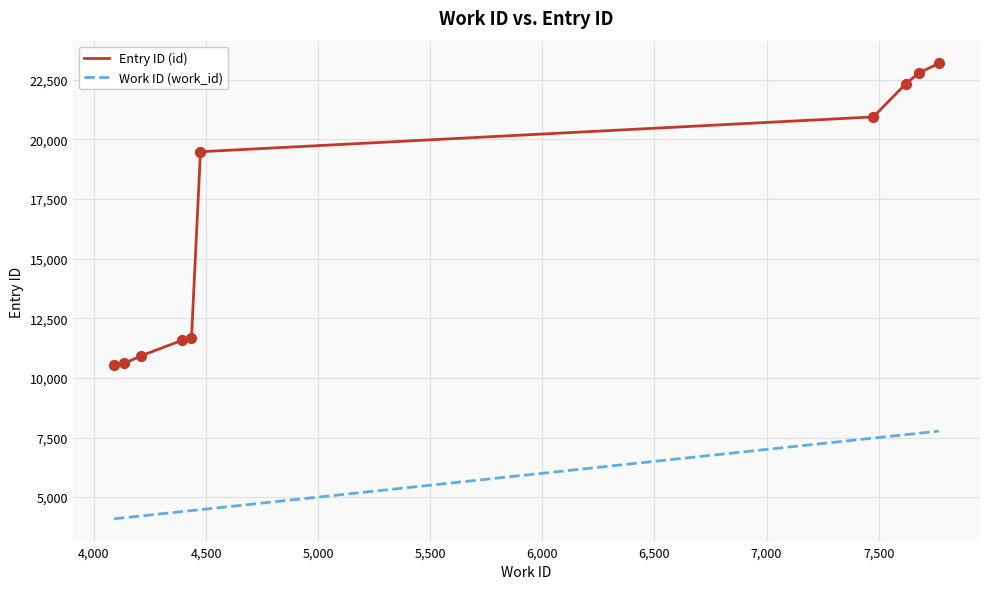

Which series has the largest total across all categories?

Entry ID (id)